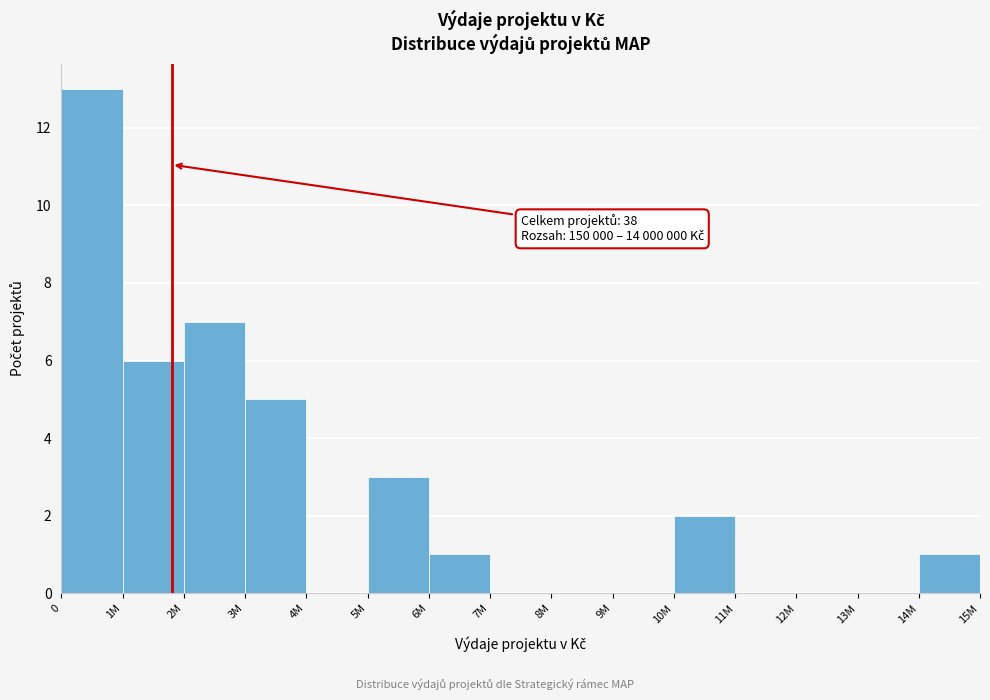

Reading left to right, extract all data points from this chart.

0=13	1M=6	2M=7	3M=5	4M=0	5M=3	6M=1	7M=0	8M=0	9M=0	10M=2	11M=0	12M=0	13M=0	14M=1